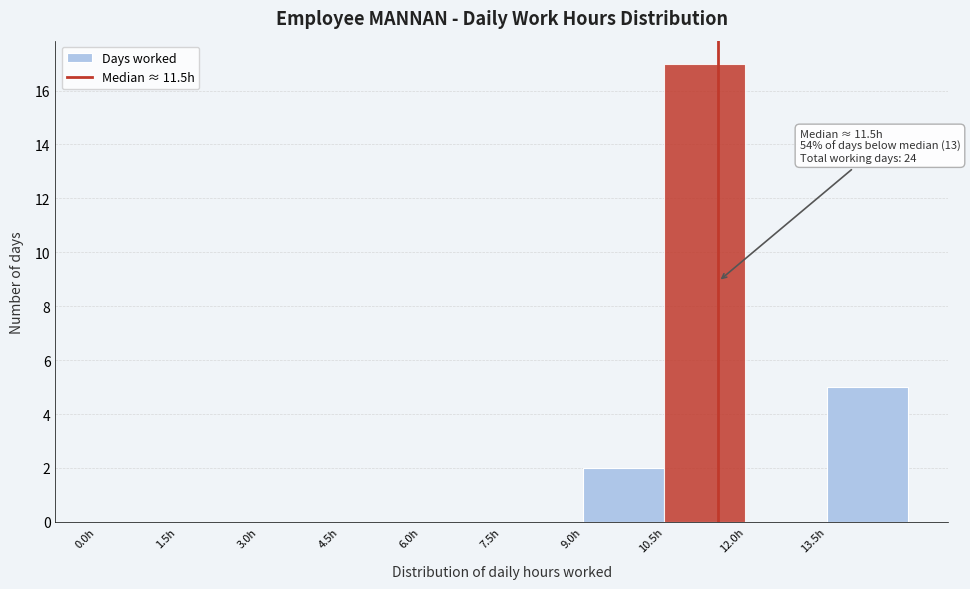

Over which range of the x-axis is the bar tallest?

10.5 to 12.0